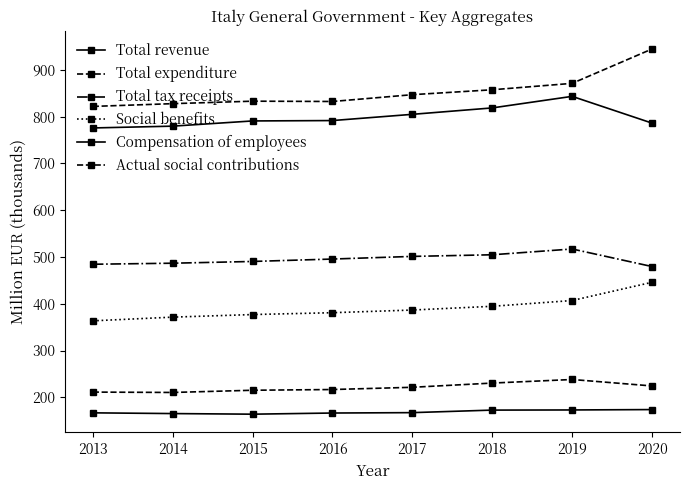

Where is Social benefits nearest to the value 404?

2019